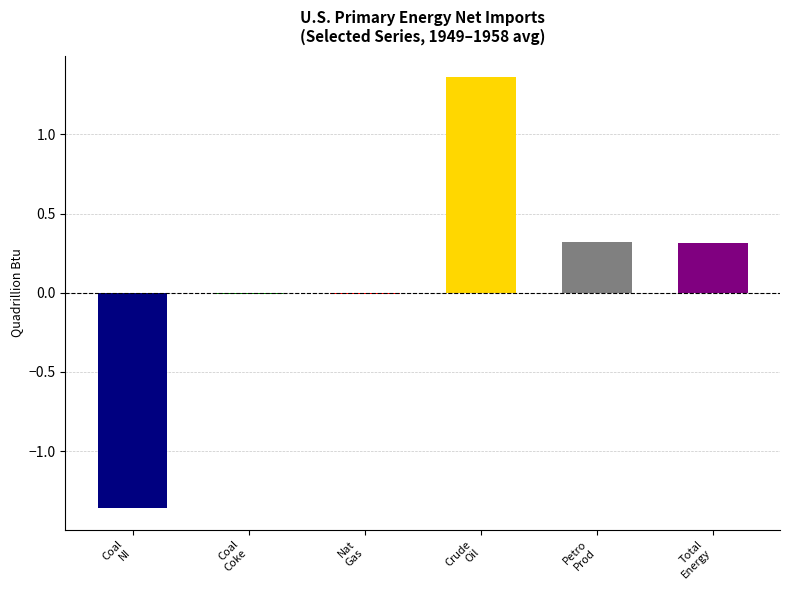

What is the average value of the Total Energy Net Imports series?

0.3